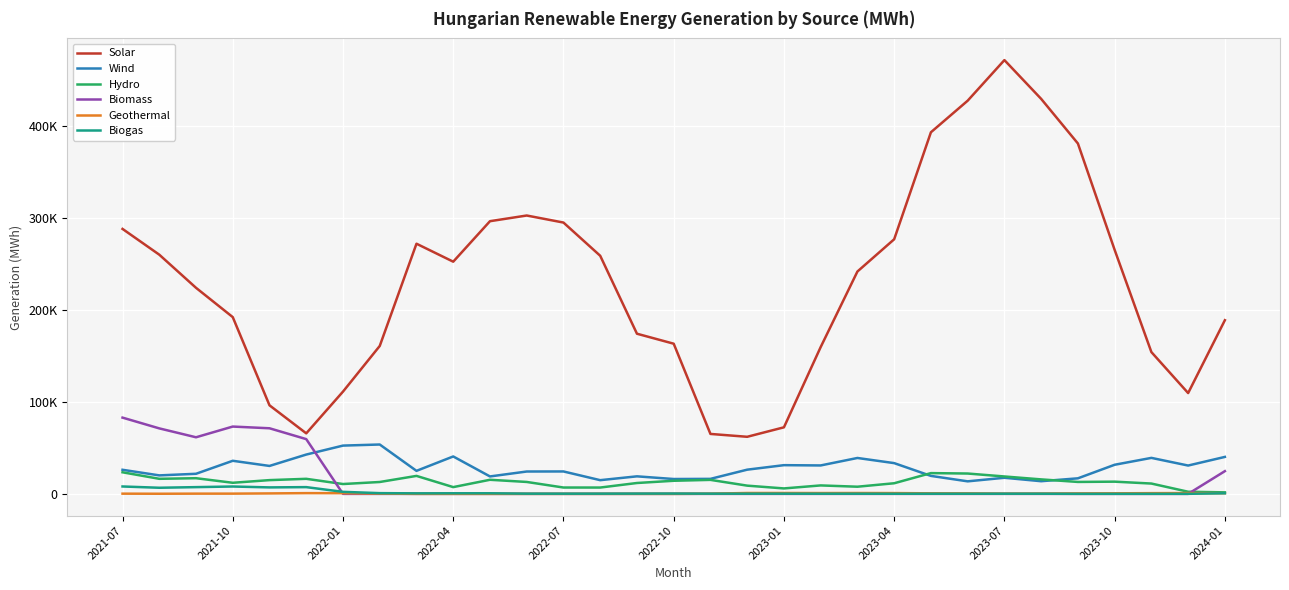

Does the chart display data point markers on the line(s)?

No